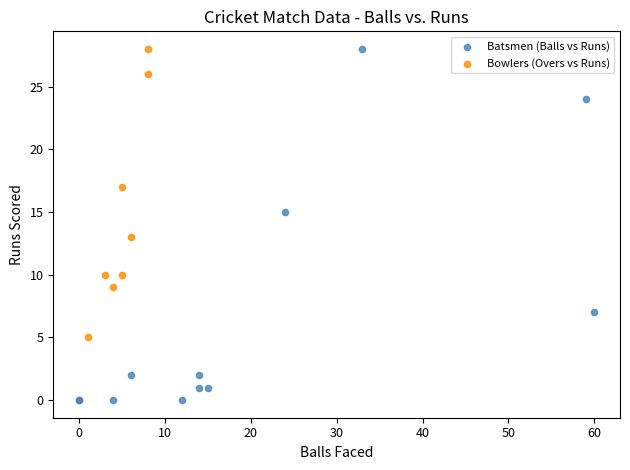

Which series has the largest Y range (max minus min)?

Batsmen (Balls vs Runs)